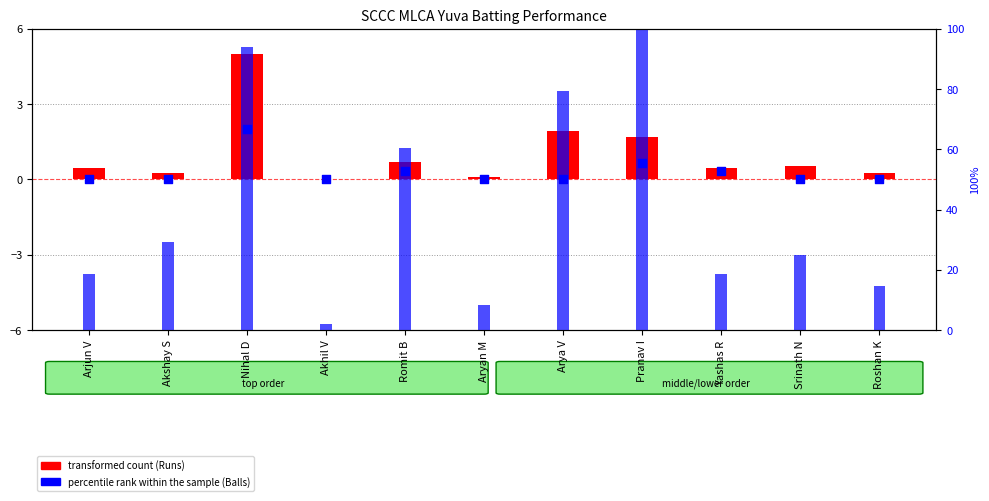

At which category is the sum across all series the highest?

Pranav I